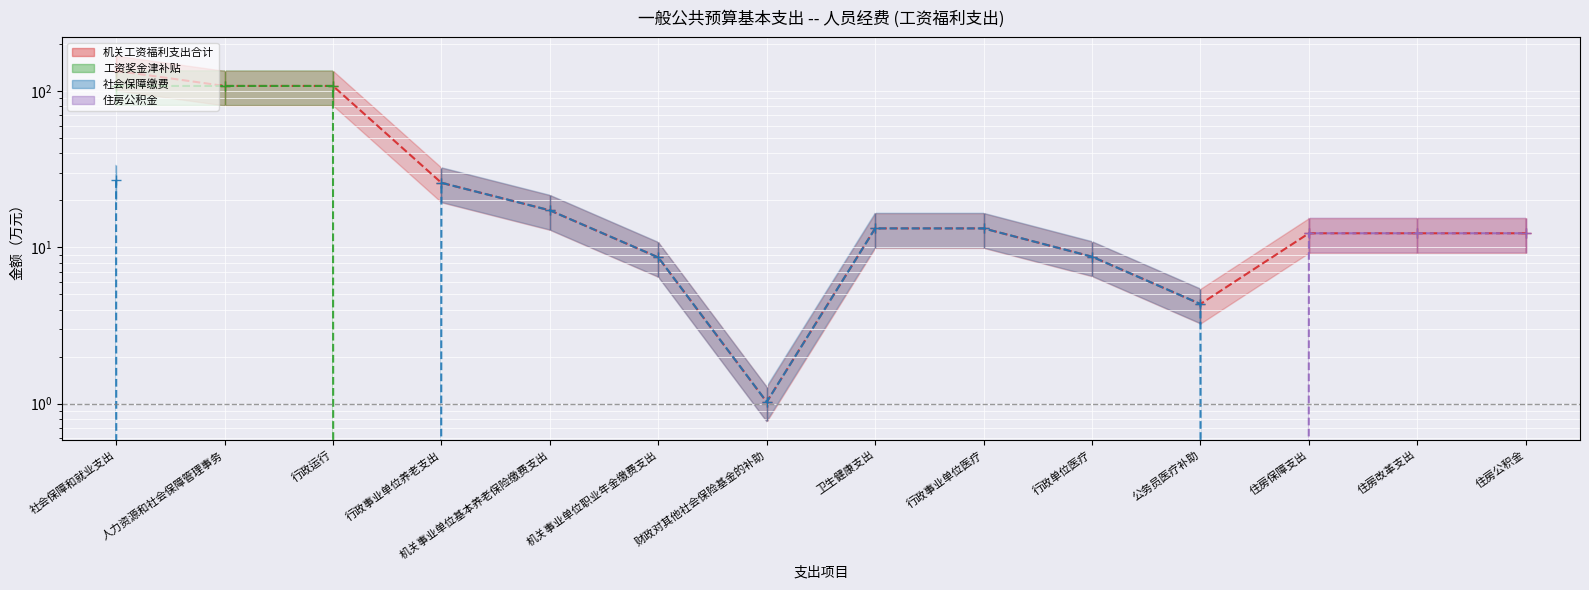

List the series in order of their peak value, lowest first.

住房公积金, 社会保障缴费, 工资奖金津补贴, 机关工资福利支出合计